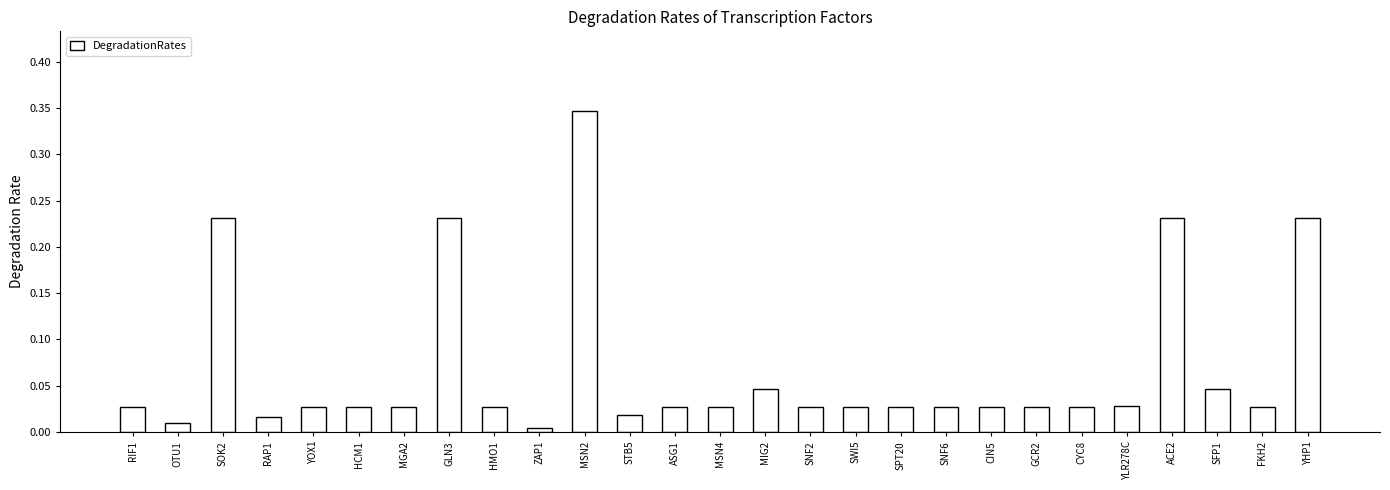

Are the bars grouped side by side (vs. stacked)?

No